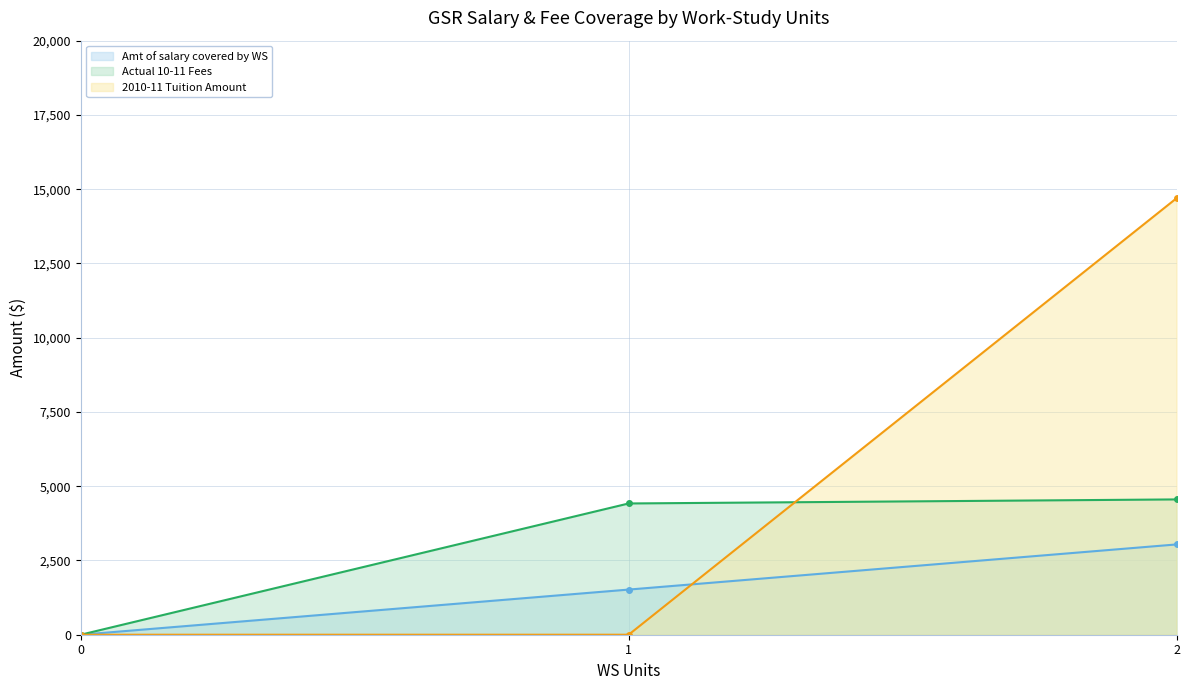

How many data points in Actual 10-11 Fees are less than 4419?

1